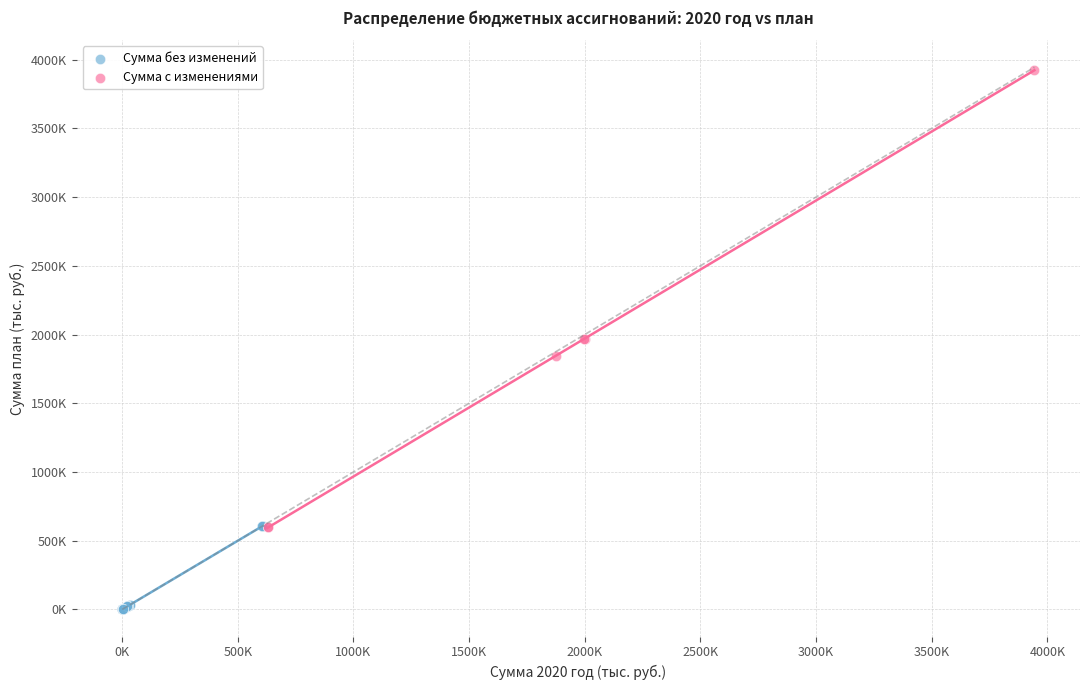

Which series has the largest Y range (max minus min)?

Сумма с изменениями